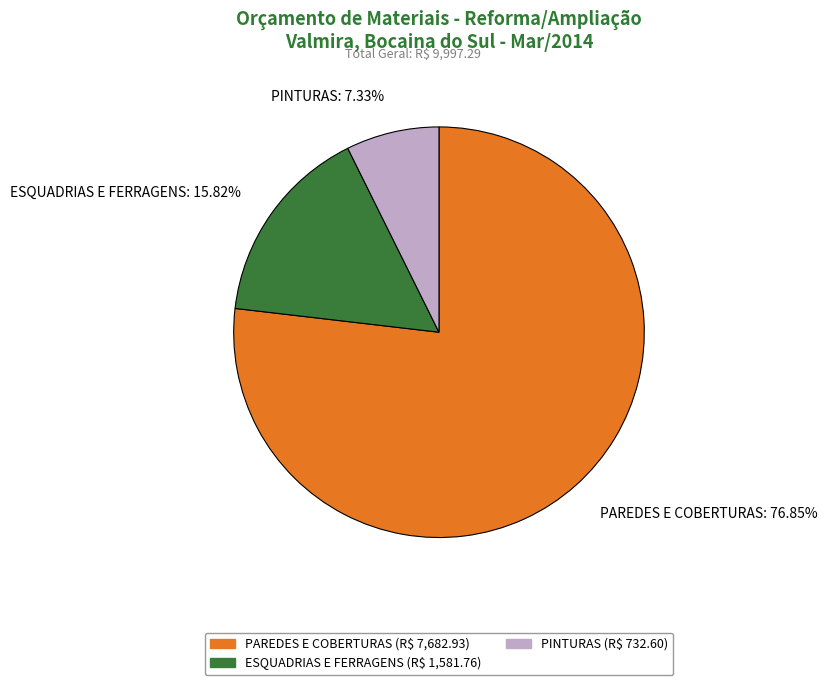

What is the ratio of the value at ESQUADRIAS E FERRAGENS: 15.82% to the value at PINTURAS: 7.33%?

2.2